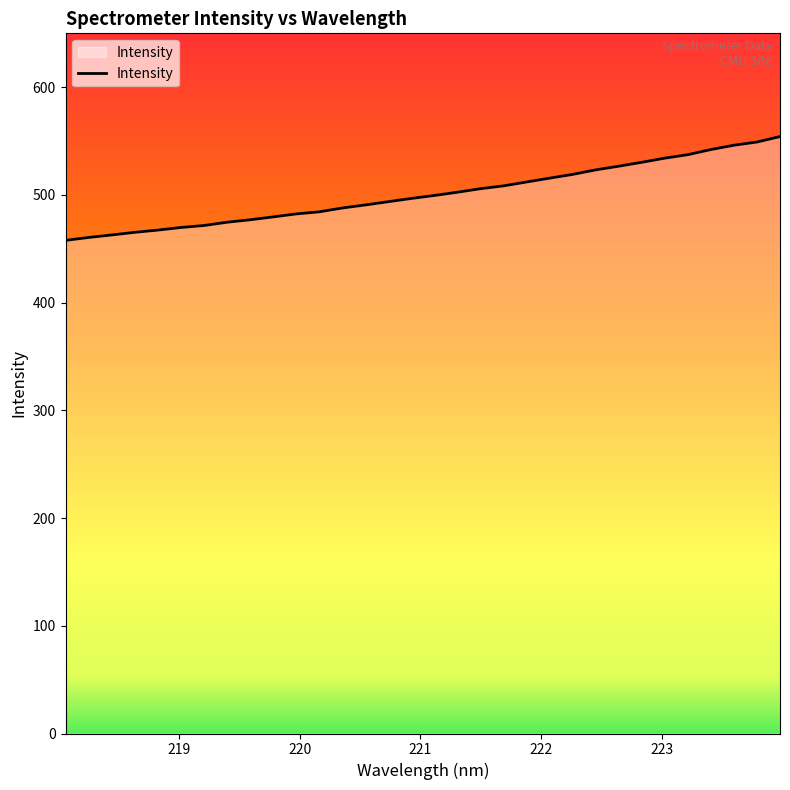

How many lines are shown in the chart?

1